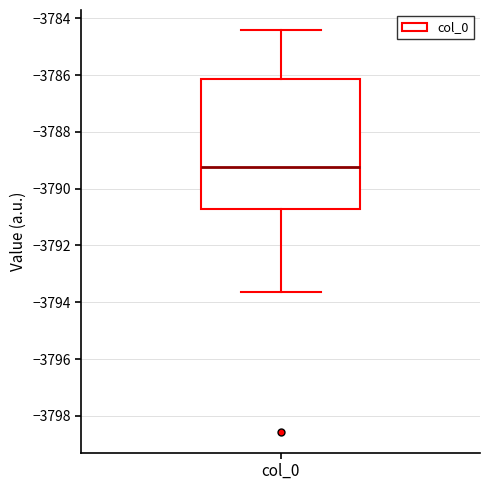

Where does the median line of the box for col_0 sit on the y-axis? The values are not printed on the chart, so give them approximately, as read against the axis.

-3789.2